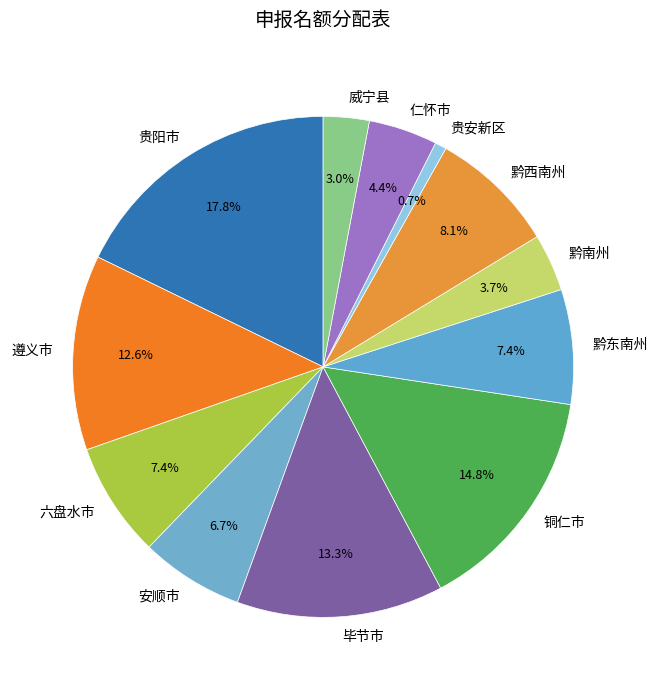

How much of the chart is everything except 毕节市?

86.7%